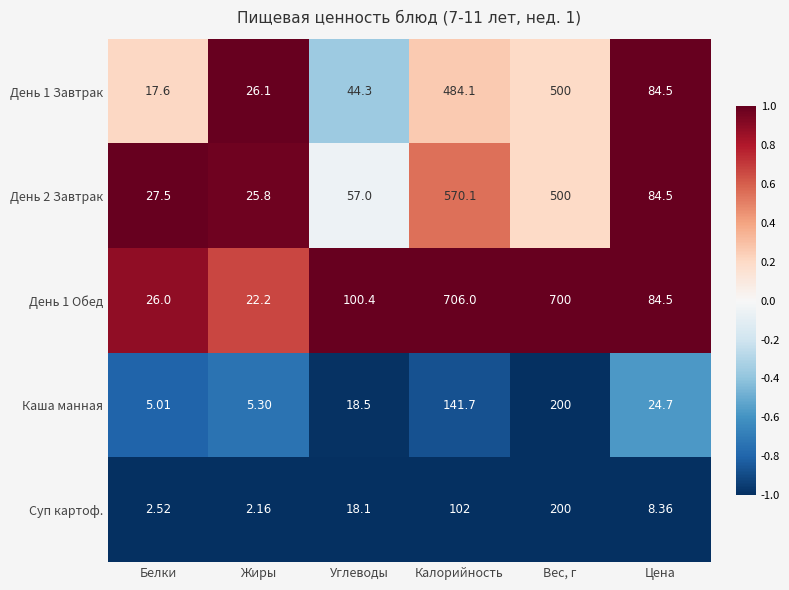

At which category is the sum across all series the highest?

Вес, г